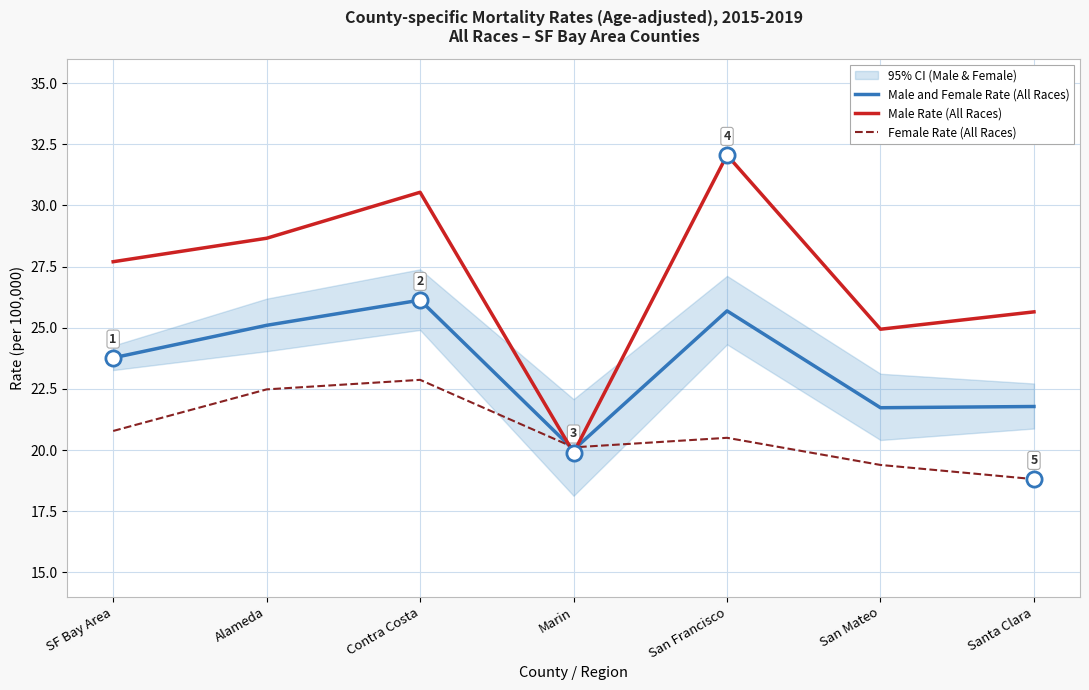

Is the value of Male and Female Rate (All Races) at Contra Costa greater than the value of Male Rate (All Races) at Contra Costa?

No